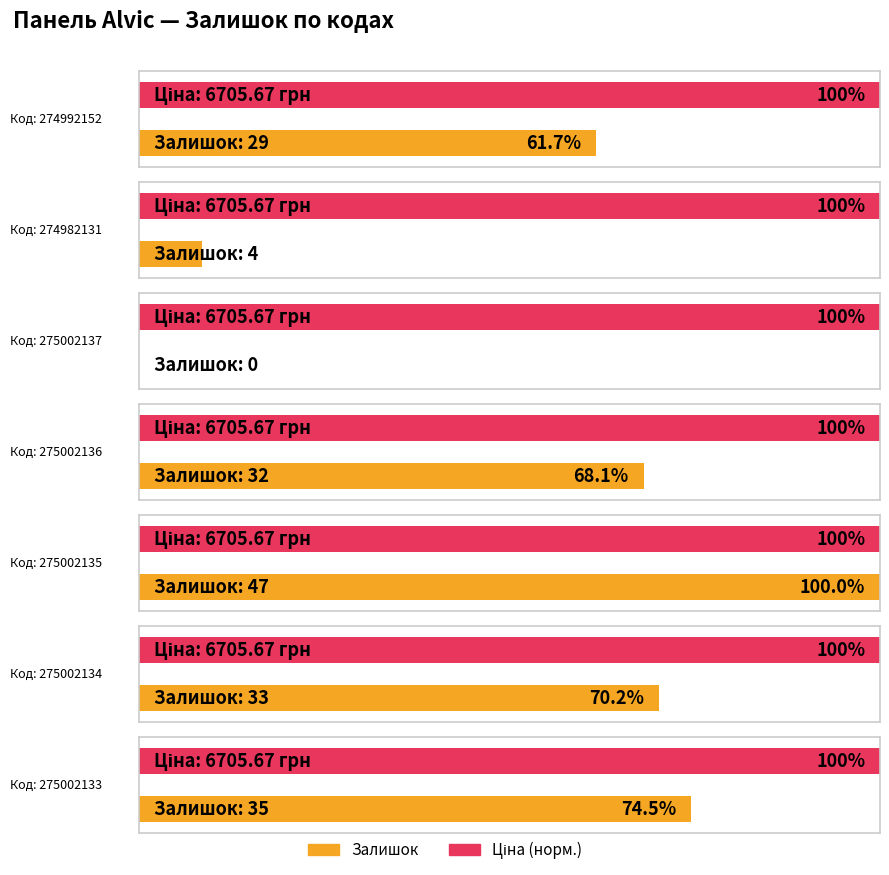

Reading left to right, extract all data points from this chart.

Ціна: 274992152=6705.7	274982131=6705.7	275002137=6705.7	275002136=6705.7	275002135=6705.7	275002134=6705.7	275002133=6705.7
Залишок: 274992152=29.0	274982131=4.0	275002137=0.0	275002136=32.0	275002135=47.0	275002134=33.0	275002133=35.0